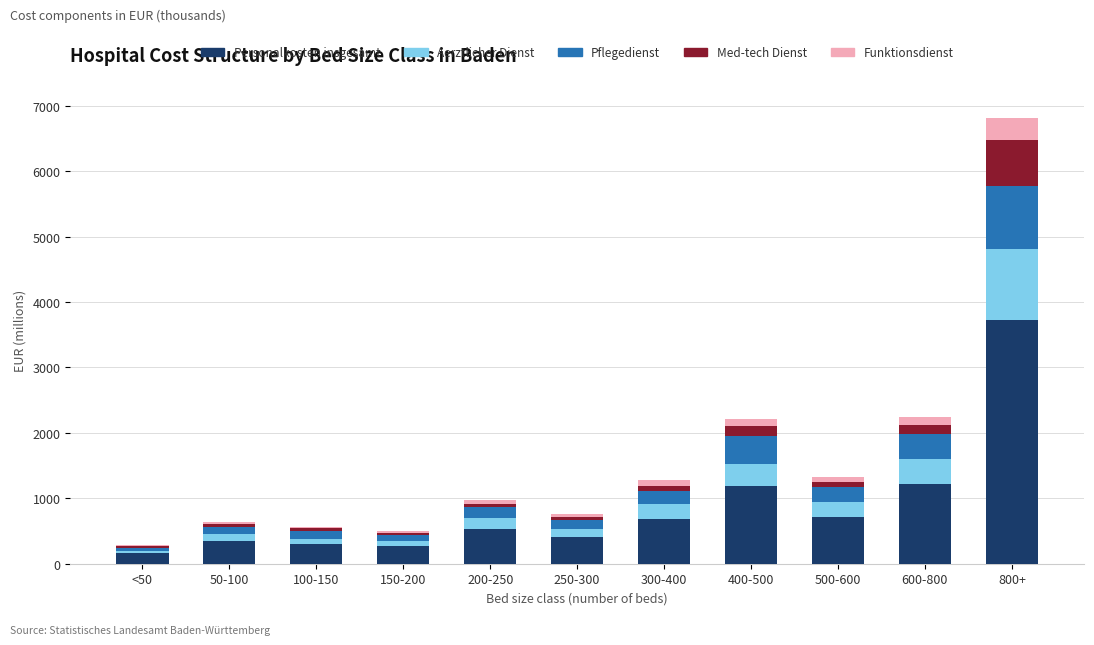

At which category is the sum across all series the highest?

800+